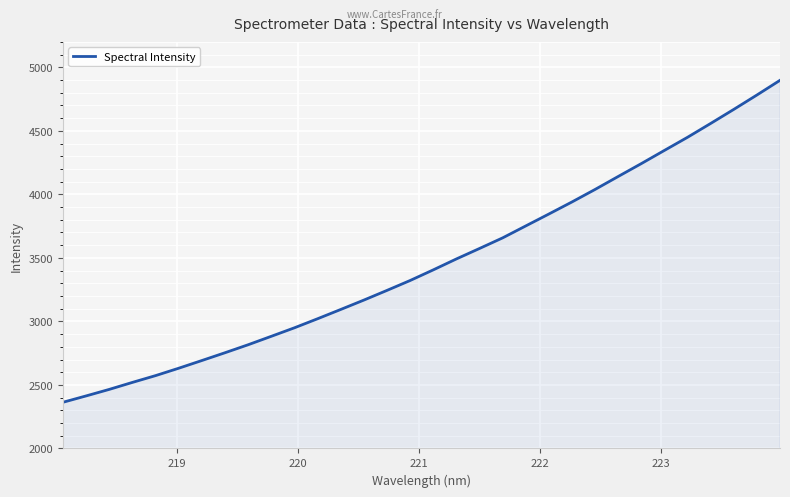

What is the minimum value shown in the chart?

2363.3